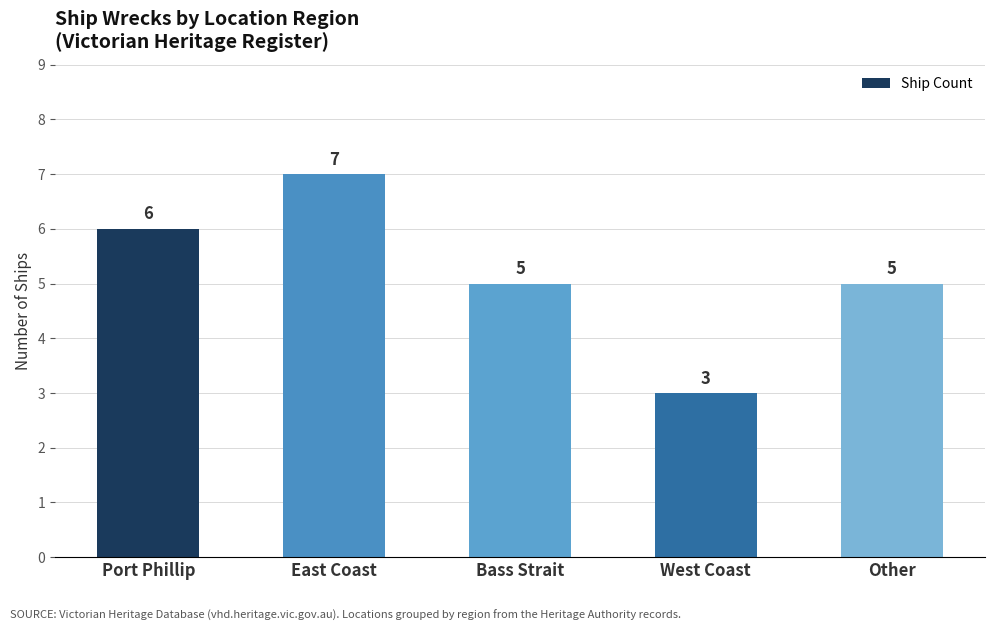

What is the label of the 5th bar from the left?

Other